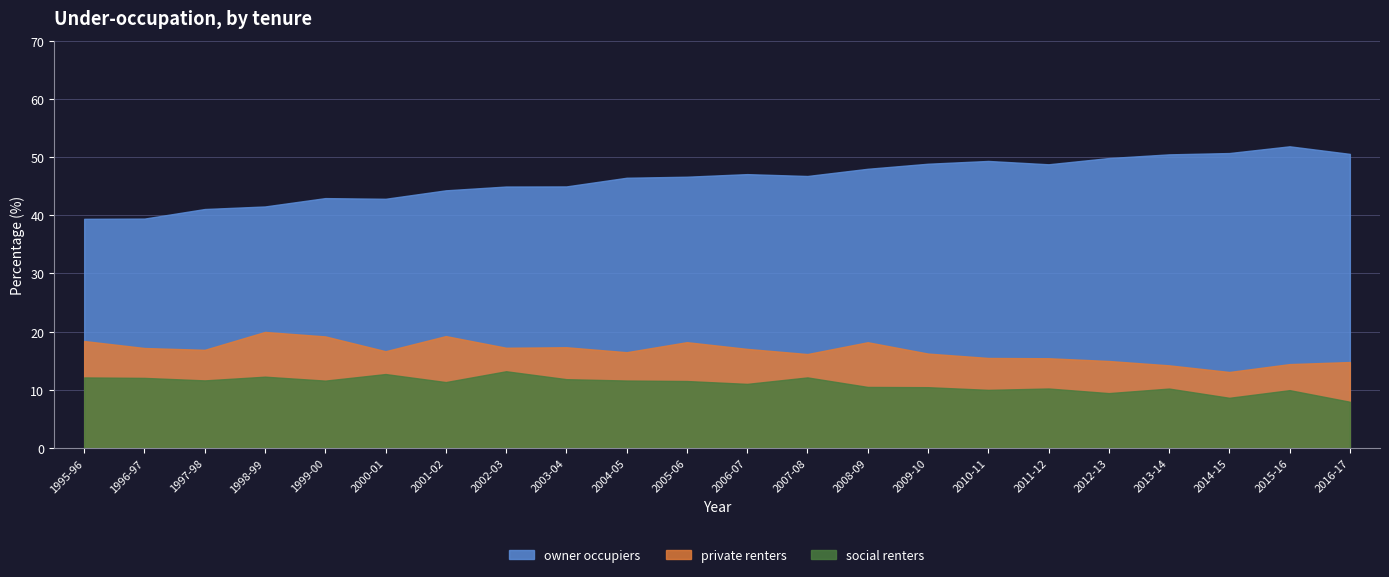

How many values in the owner occupiers series are below 46?

9